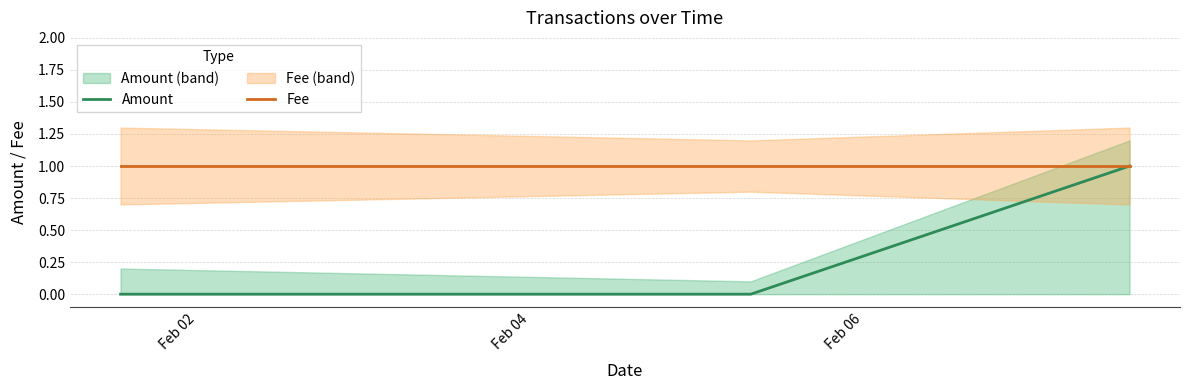

Which series has the widest spread of values?

Amount